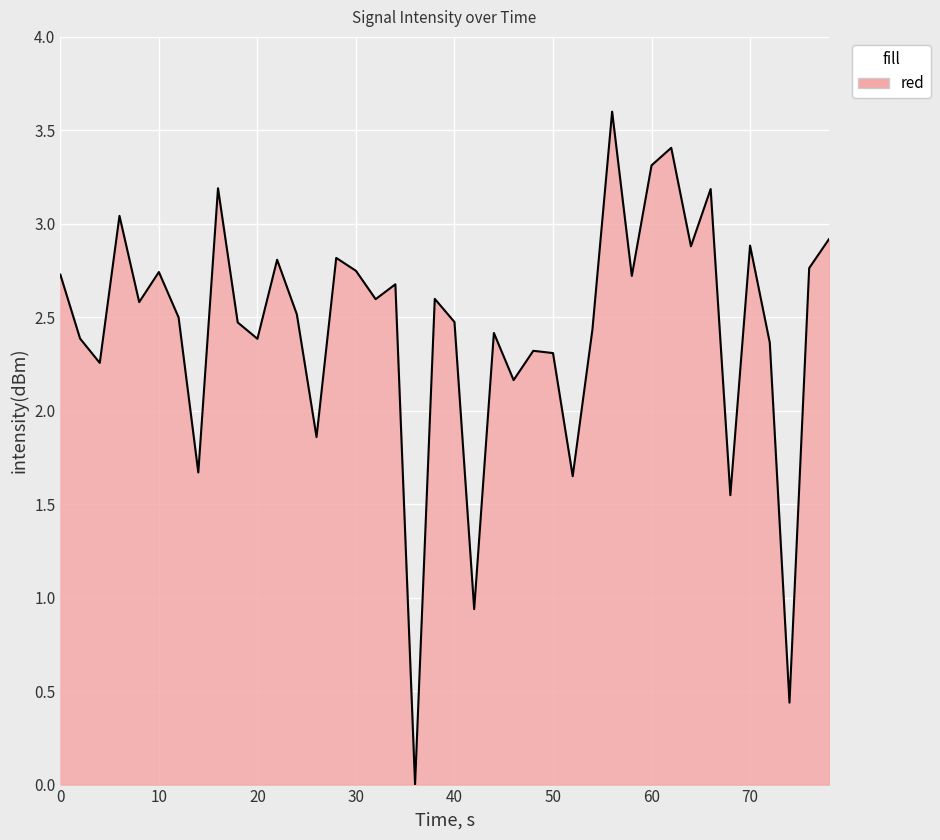

What is the greatest value displayed?

3.6